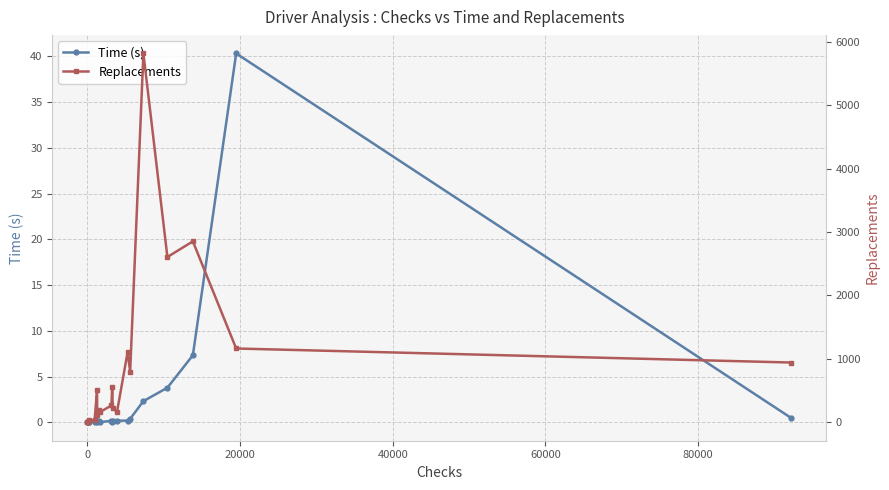

Reading right to left, list all the values displayed in this chart.

Time (s): 0.5	40.3	7.3	3.8	2.3	0.4	0.2	0.2	0.1	0.1	0.2	0.0	0.1	0.0	0.1	0.0	0.0	0.0	0.0	0.0
Replacements: 942.0	1163.0	2852.0	2605.0	5814.0	800.0	1105.0	156.0	231.0	550.0	265.0	163.0	188.0	114.0	501.0	30.0	37.0	0.0	6.0	0.0